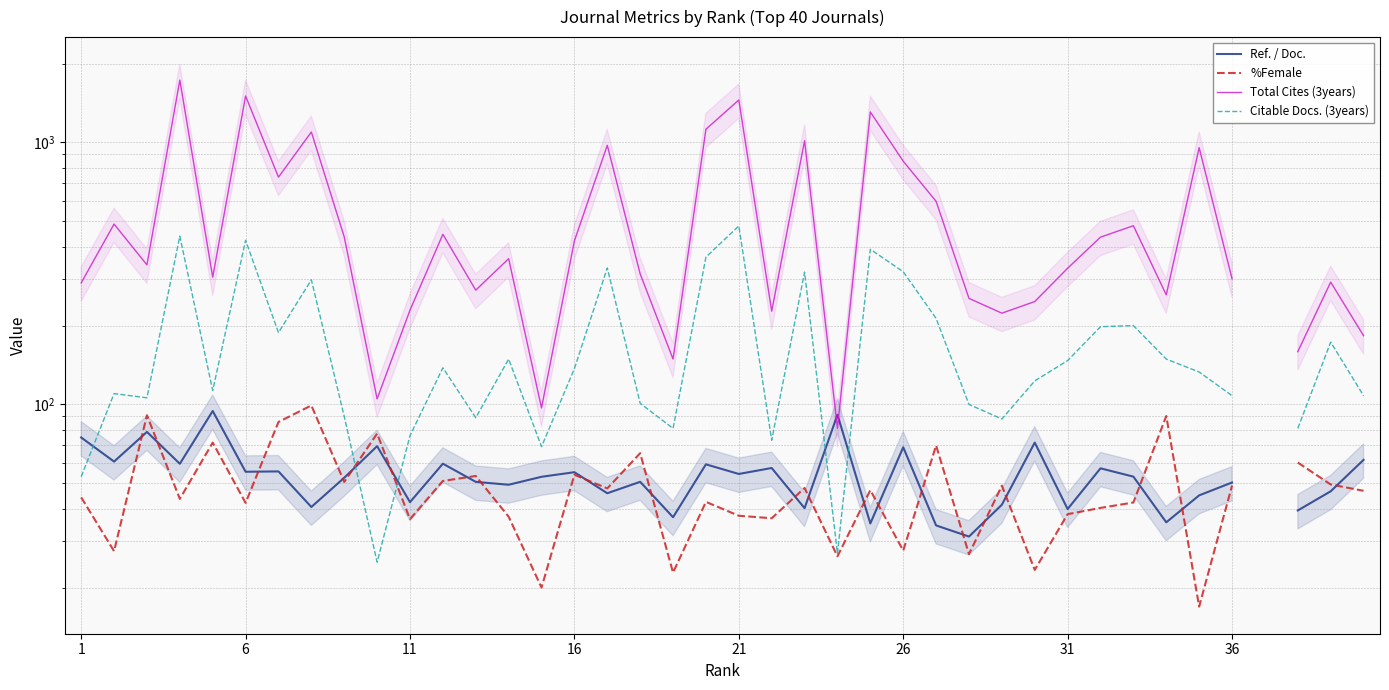

True or false: Total Cites (3years) and Citable Docs. (3years) cross at least once.

False